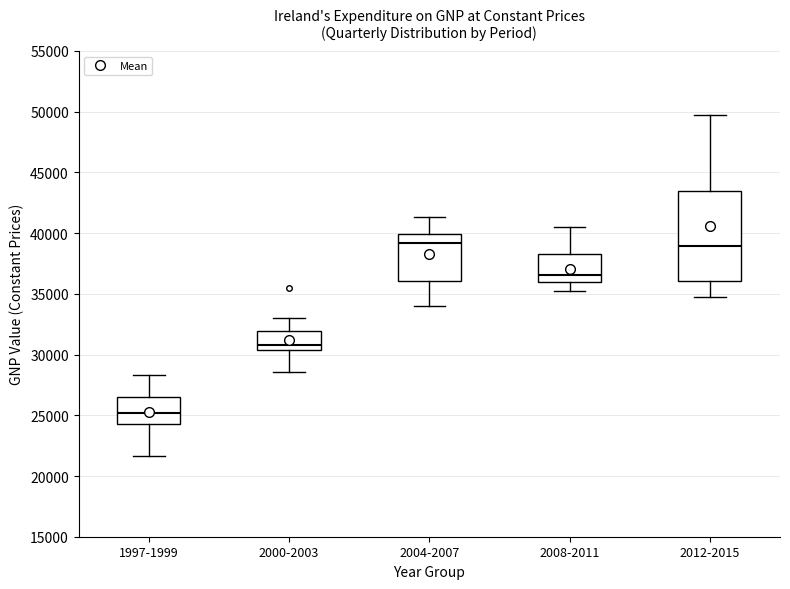

Reading left to right, read every box against the y-axis: the position of its median line, the range the box covers, and the ends of its whiskers. The values are not printed on the chart, so give them approximately, as read against the axis.

1997-1999: median 25000, box 24500 to 26500, whiskers 21500 to 28500
2000-2003: median 30500 (just above the box's lower edge), box 30500 to 32000, whiskers 28500 to 33000
2004-2007: median 39000, box 36000 to 40000, whiskers 34000 to 41500
2008-2011: median 36500, box 36000 to 38500, whiskers 35500 to 40500
2012-2015: median 39000, box 36000 to 43500, whiskers 34500 to 49500